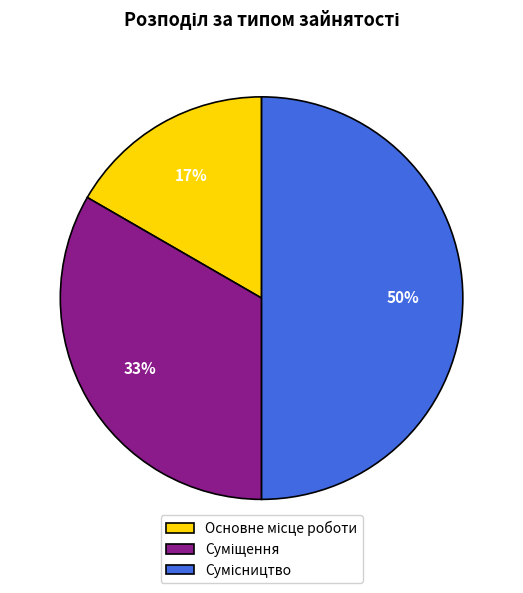

To the nearest percent, what is the average slice percentage?

33%